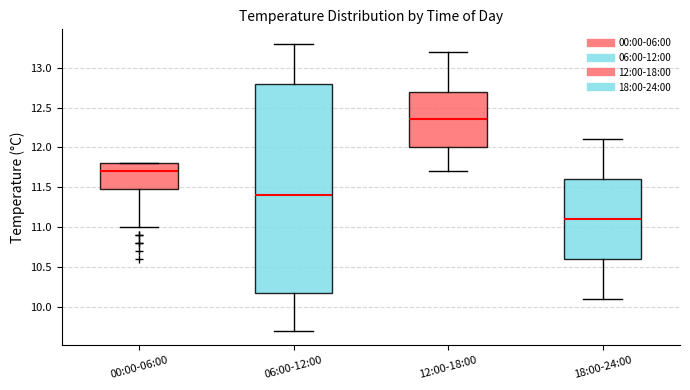

Which box has the lowest median line?

18:00-24:00